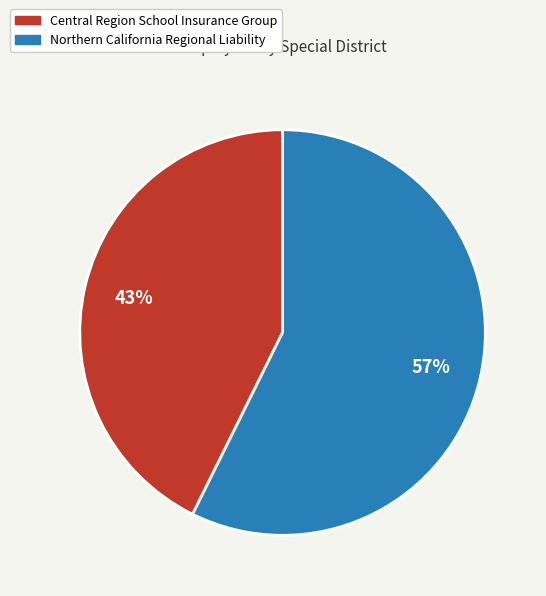

What percentage is the Northern California Regional Liability slice, to the nearest percent?

57%